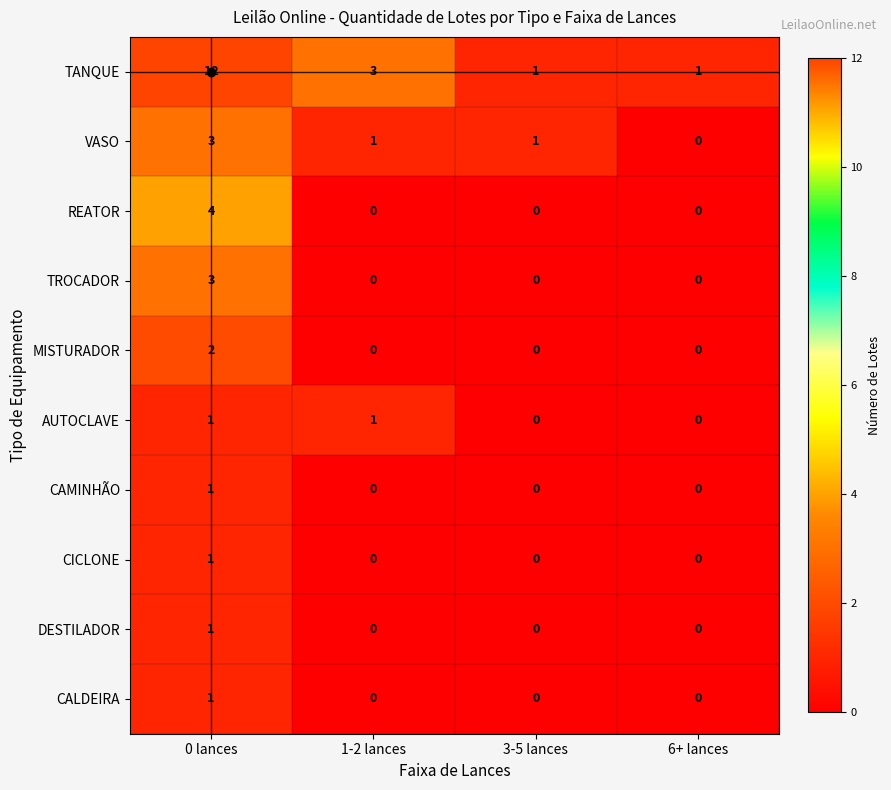

Which category has the highest value across all series?

0 lances